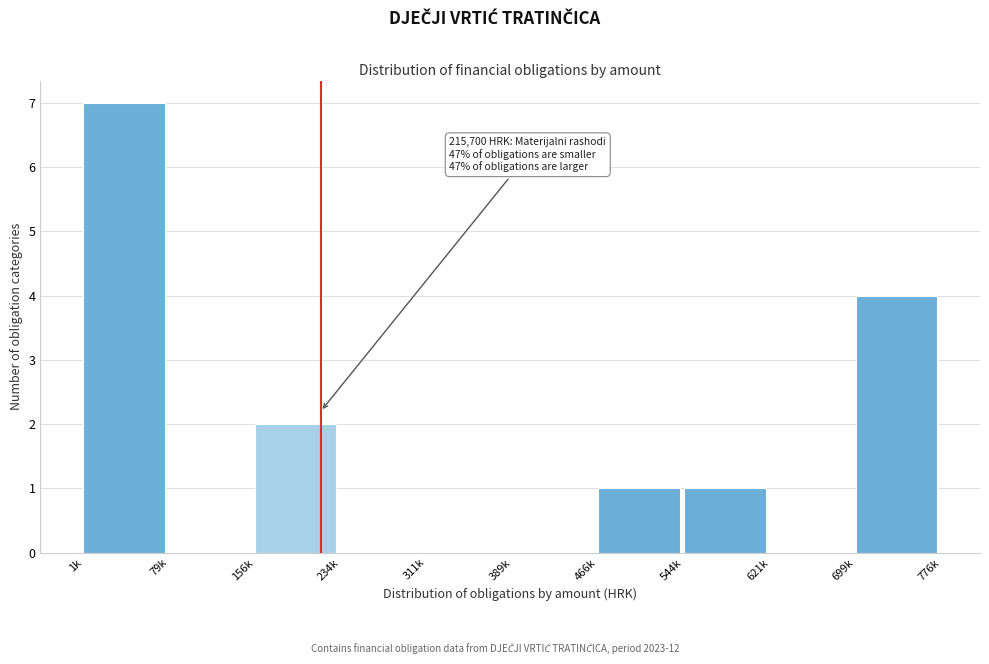

Reading right to left, extract all data points from this chart.

699k=4	621k=0	544k=1	466k=1	389k=0	311k=0	234k=0	156k=2	79k=0	1k=7